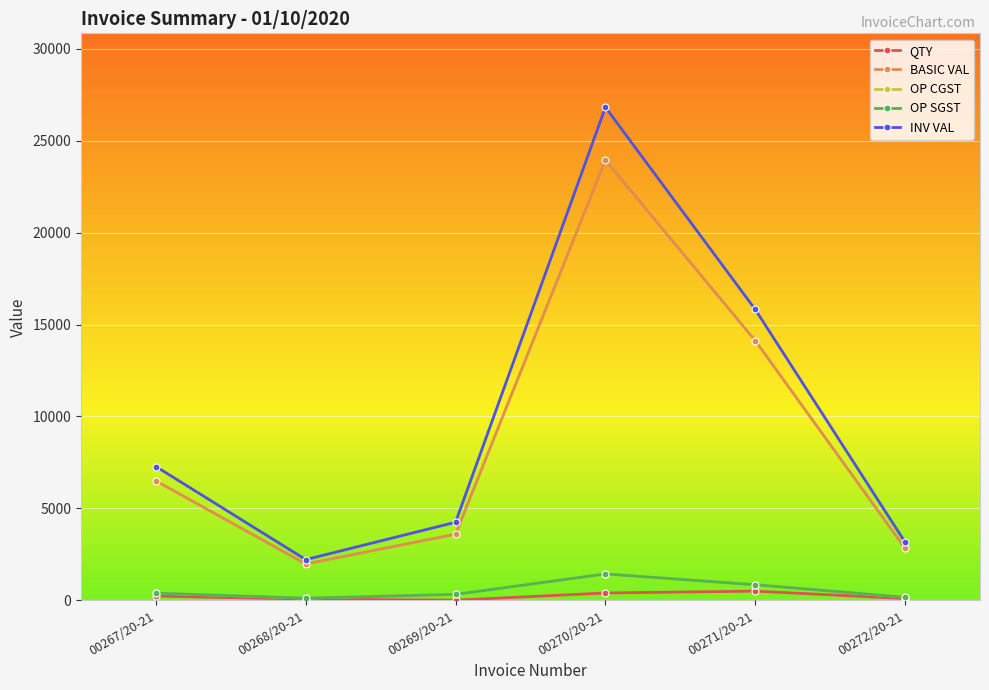

What is the minimum value shown in the chart?

10.0